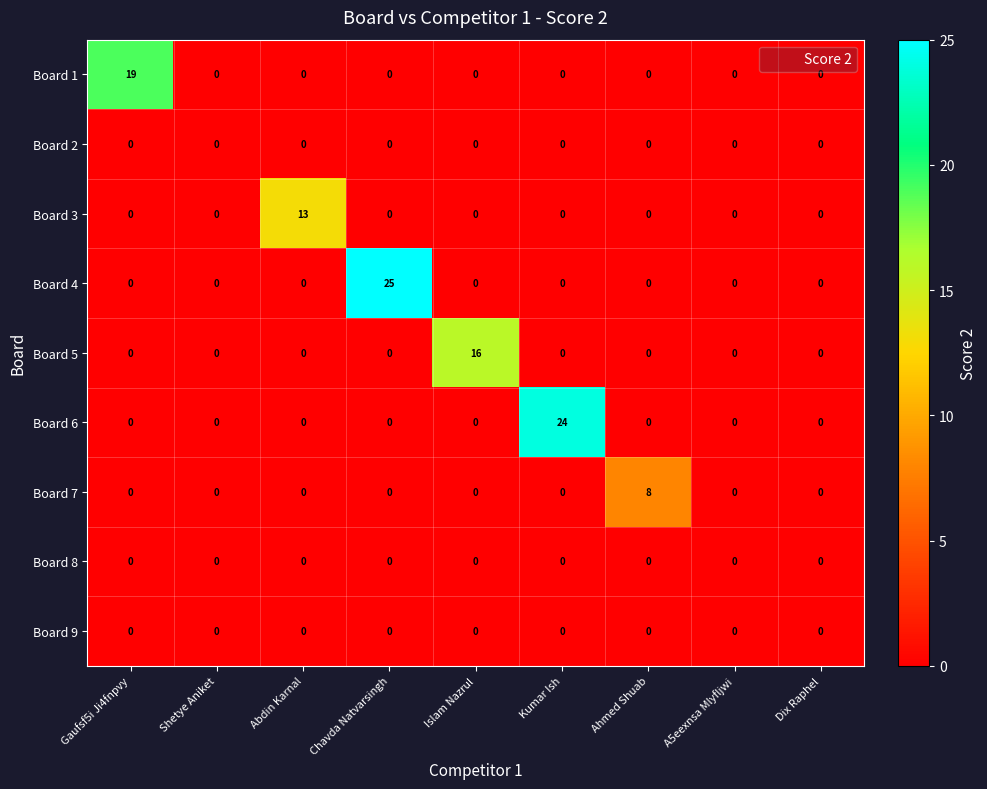

At which label does Board 3 reach its peak?

Abdin Karnal